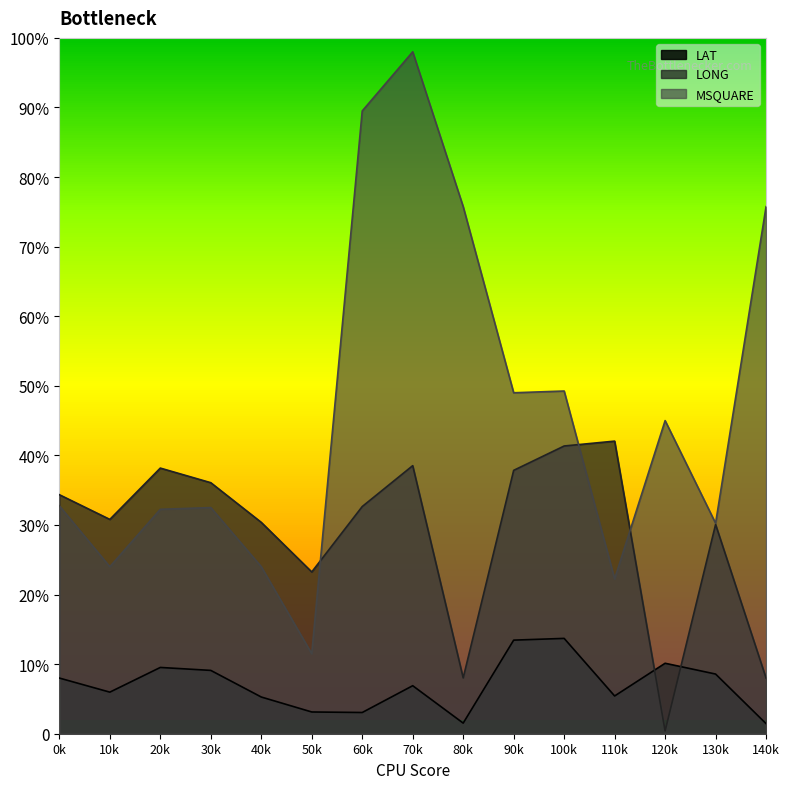

Between 20k and 120k, which series saw the biggest shift?

LONG